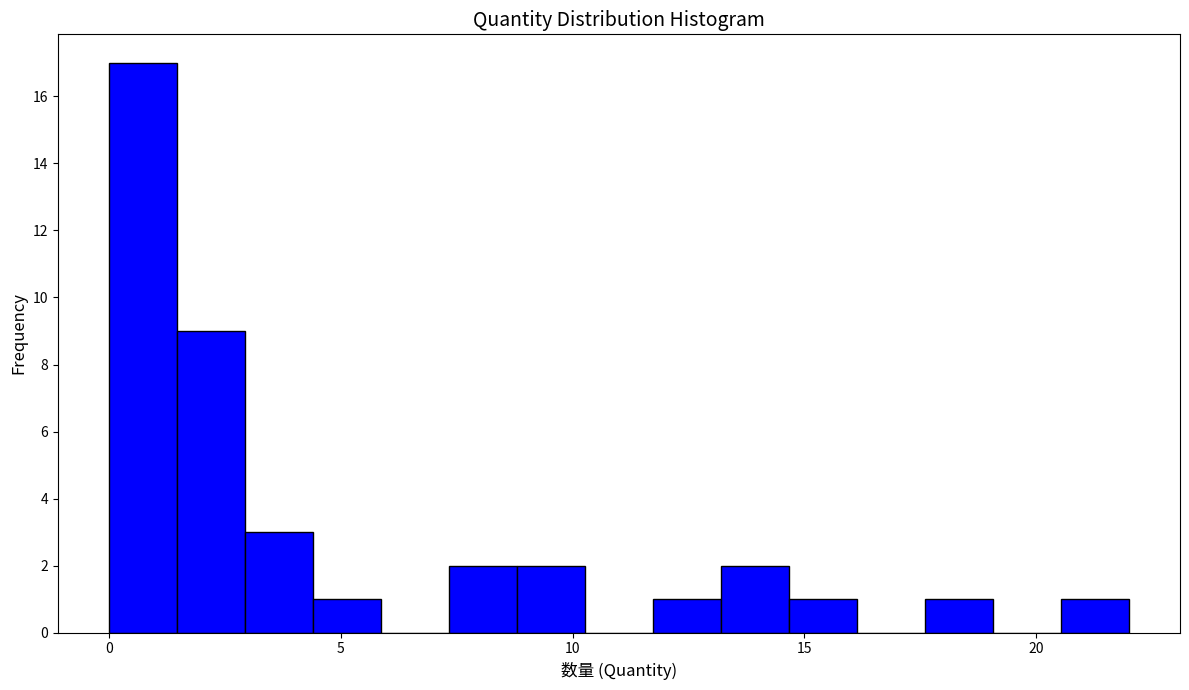

Around what value on the x-axis is the tallest bar? Give the approximate position of its centre, as read against the axis.

0.5